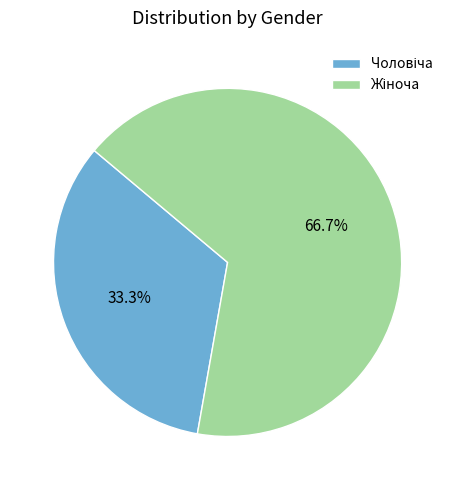

Does any single category account for the majority?

Yes